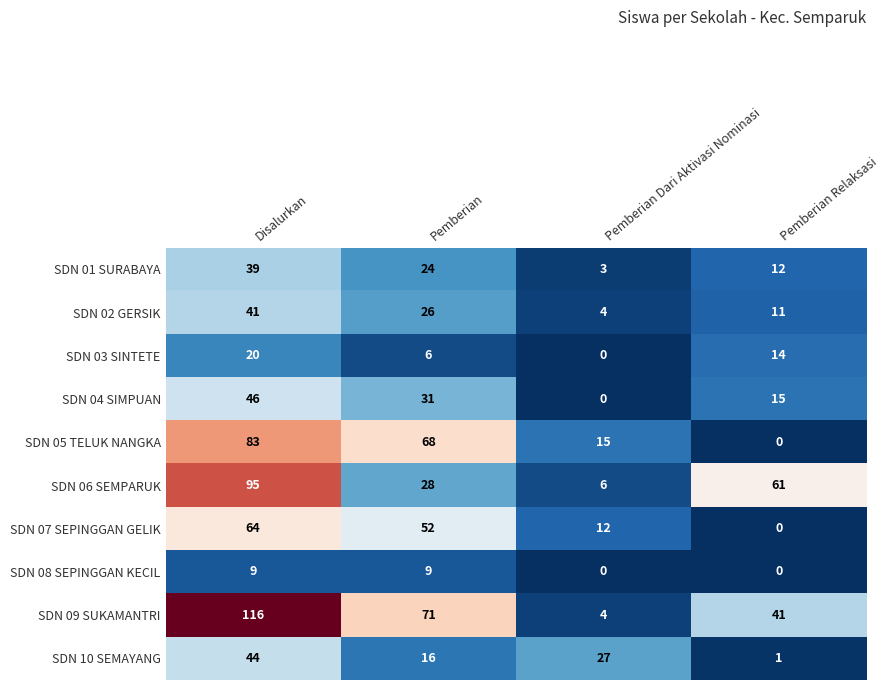

What is the lowest value of the SDN 06 SEMPARUK series?

6